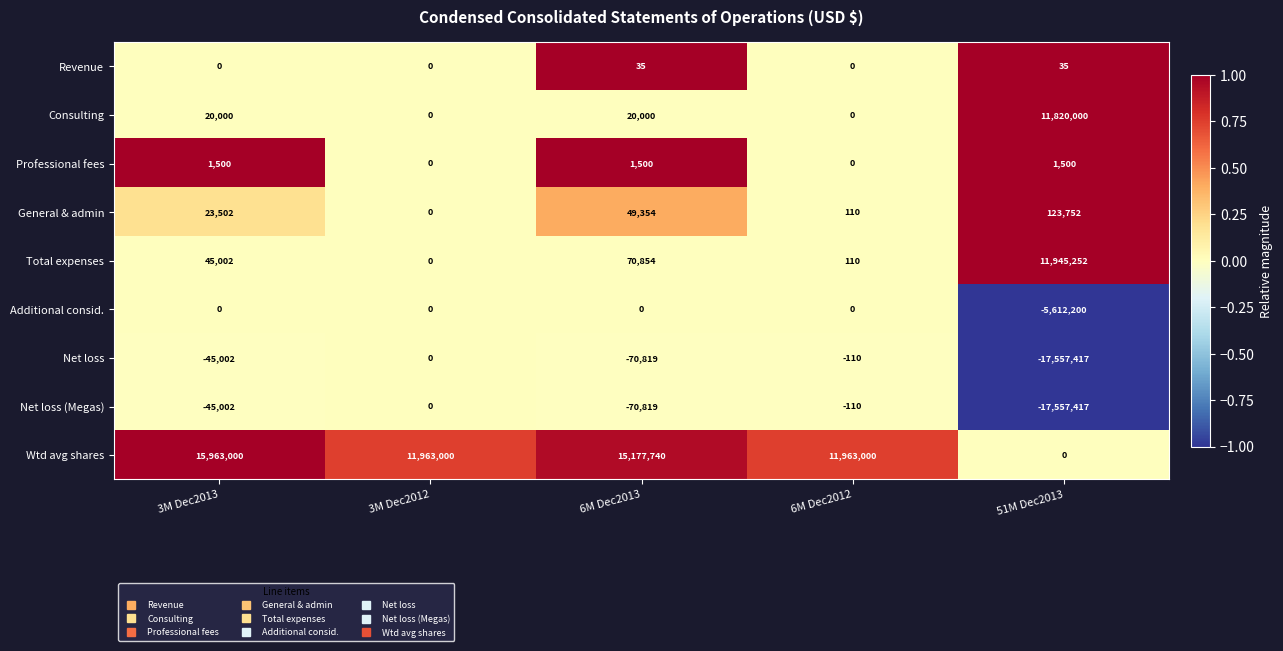

What is the sum of all Total expenses values?

12061218